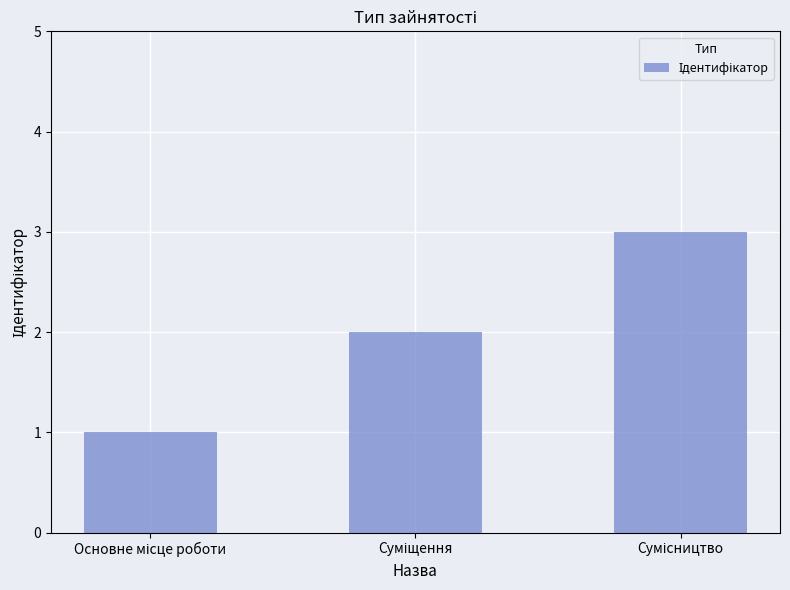

How many bars are there in total?

3